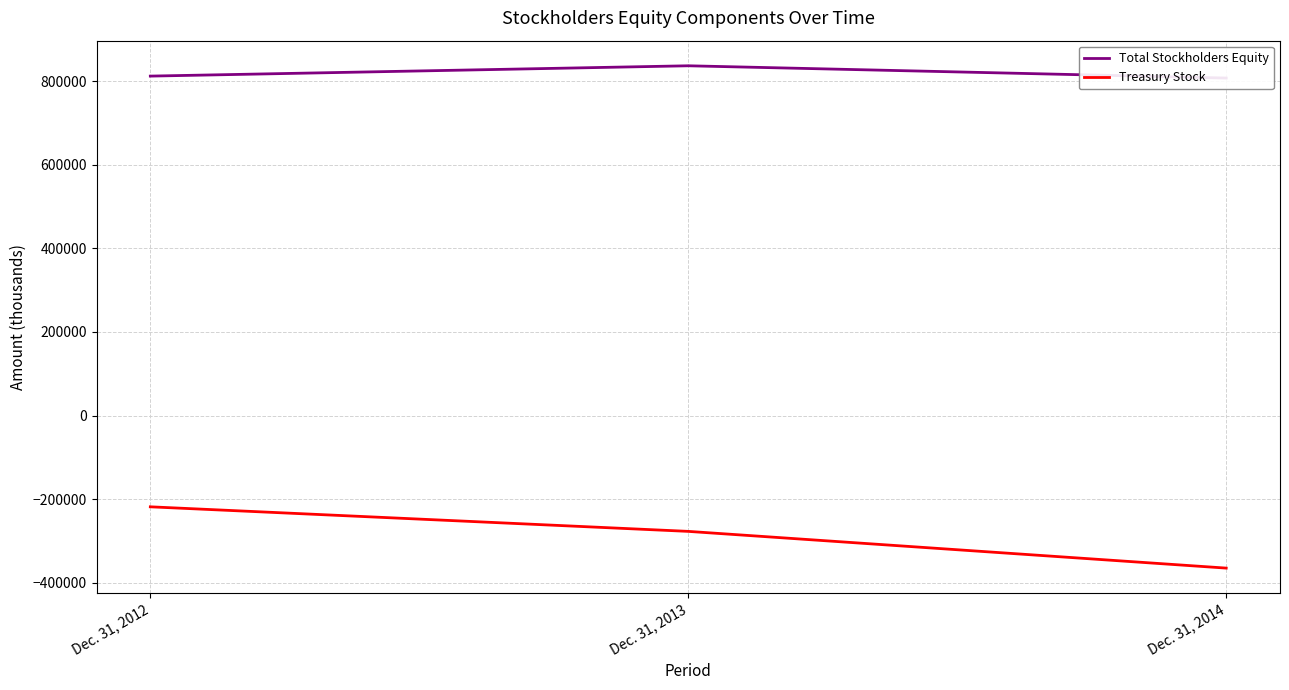

At which category is the sum across all series the highest?

Dec. 31, 2012